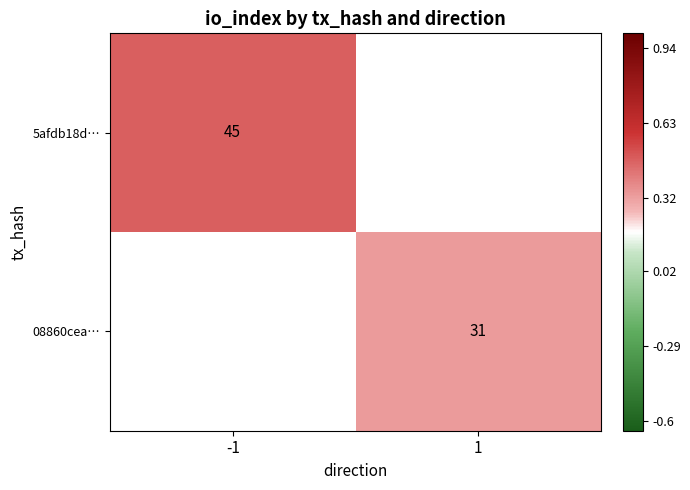

How many series are shown in this chart?

2